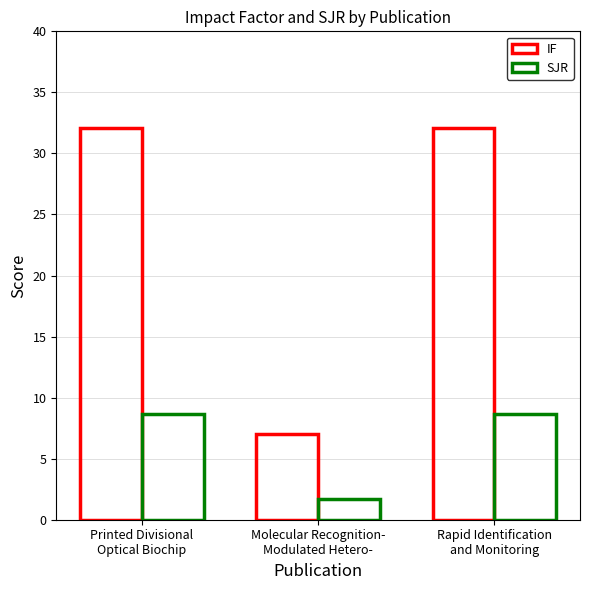

What is the difference between the maximum and minimum values in the IF series?

25.1